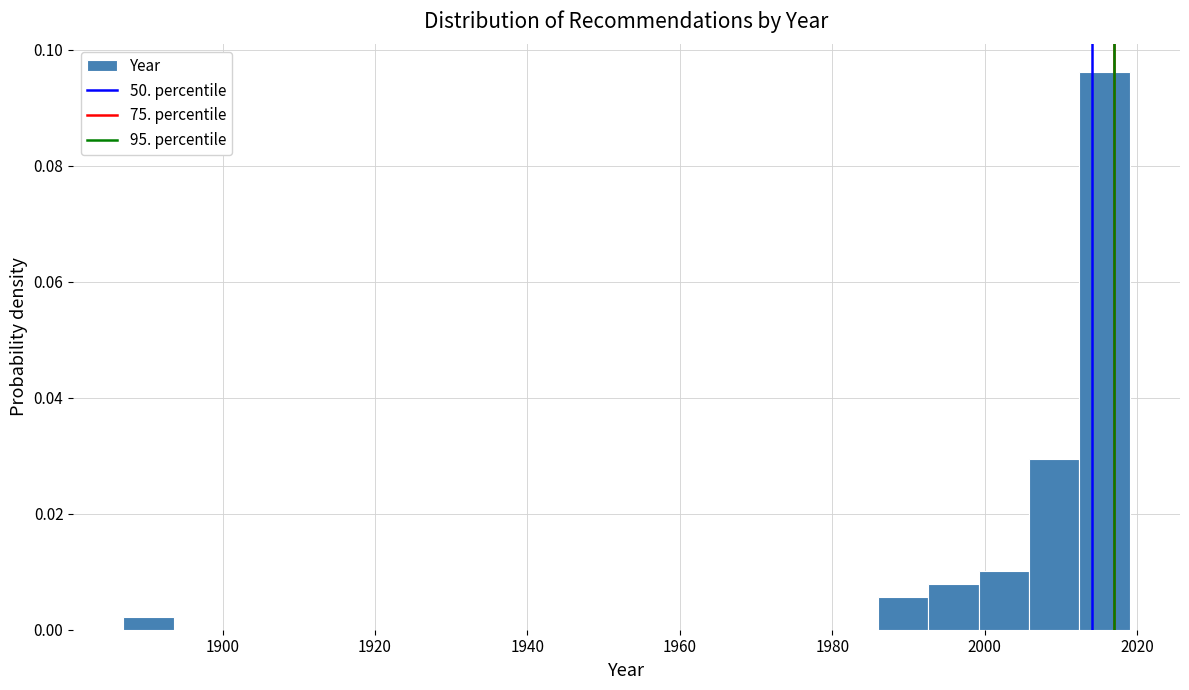

Read against the x-axis, roughly where is the centre of the tallest bar?

2016